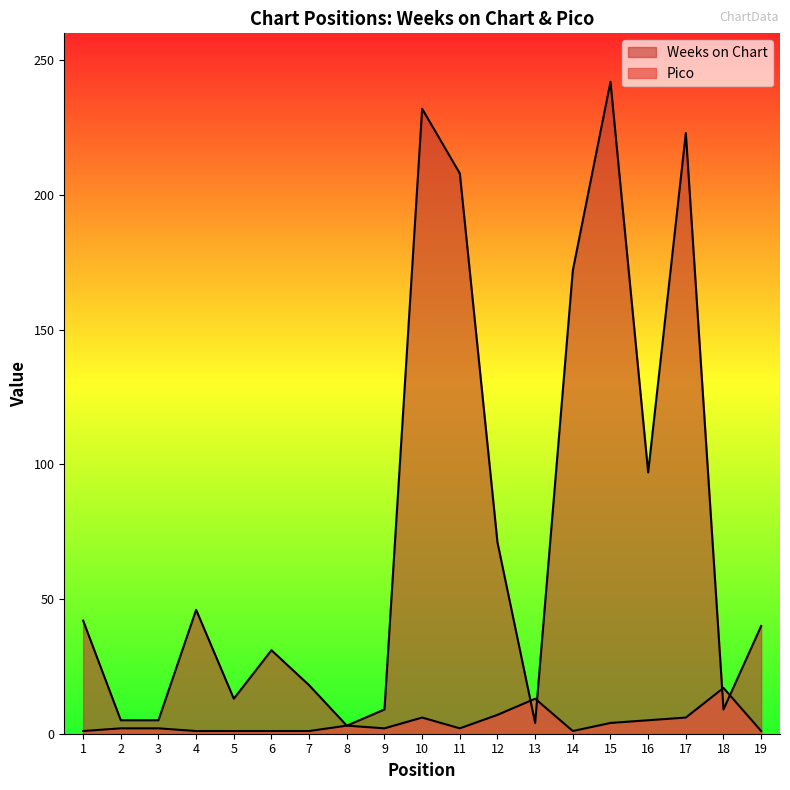

How many data points in Weeks on Chart are above 40?

9